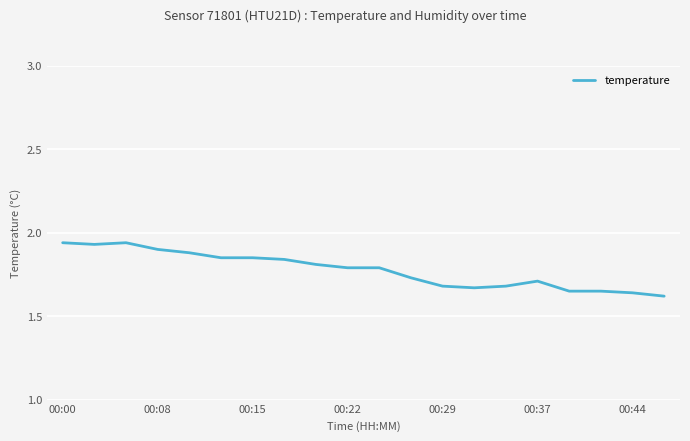

What is the difference between the maximum and minimum values?

0.3